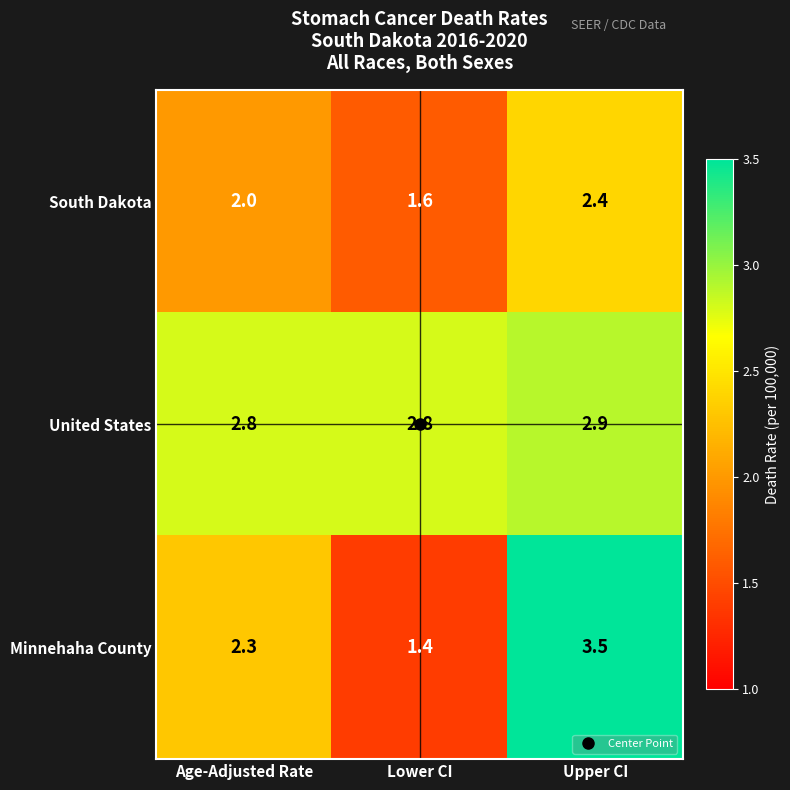

List the series in order of their overall mean, lowest first.

South Dakota, Minnehaha County, United States